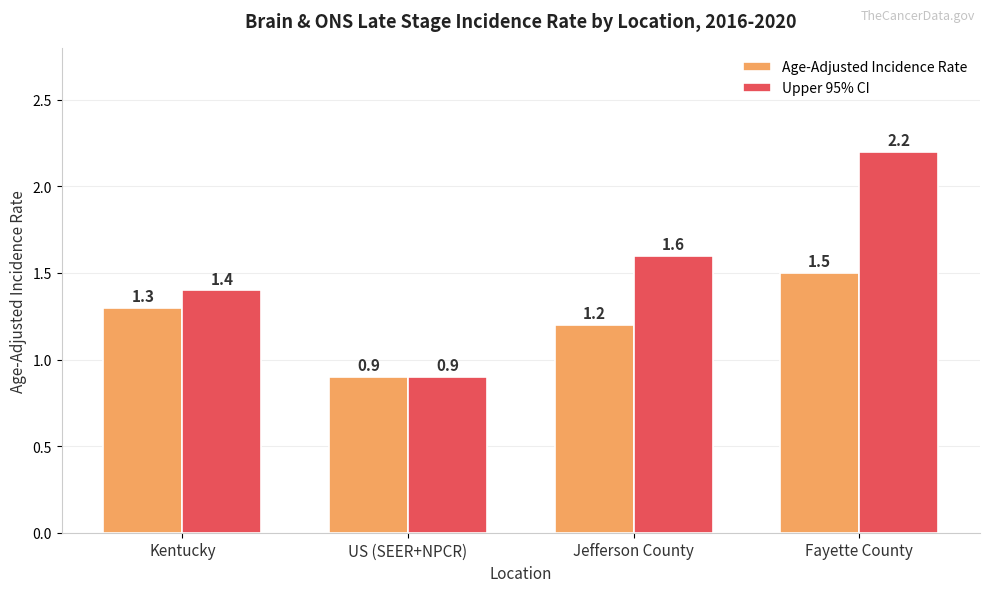

What is the sum of the Upper 95% CI values at Jefferson County and Kentucky?

3.0